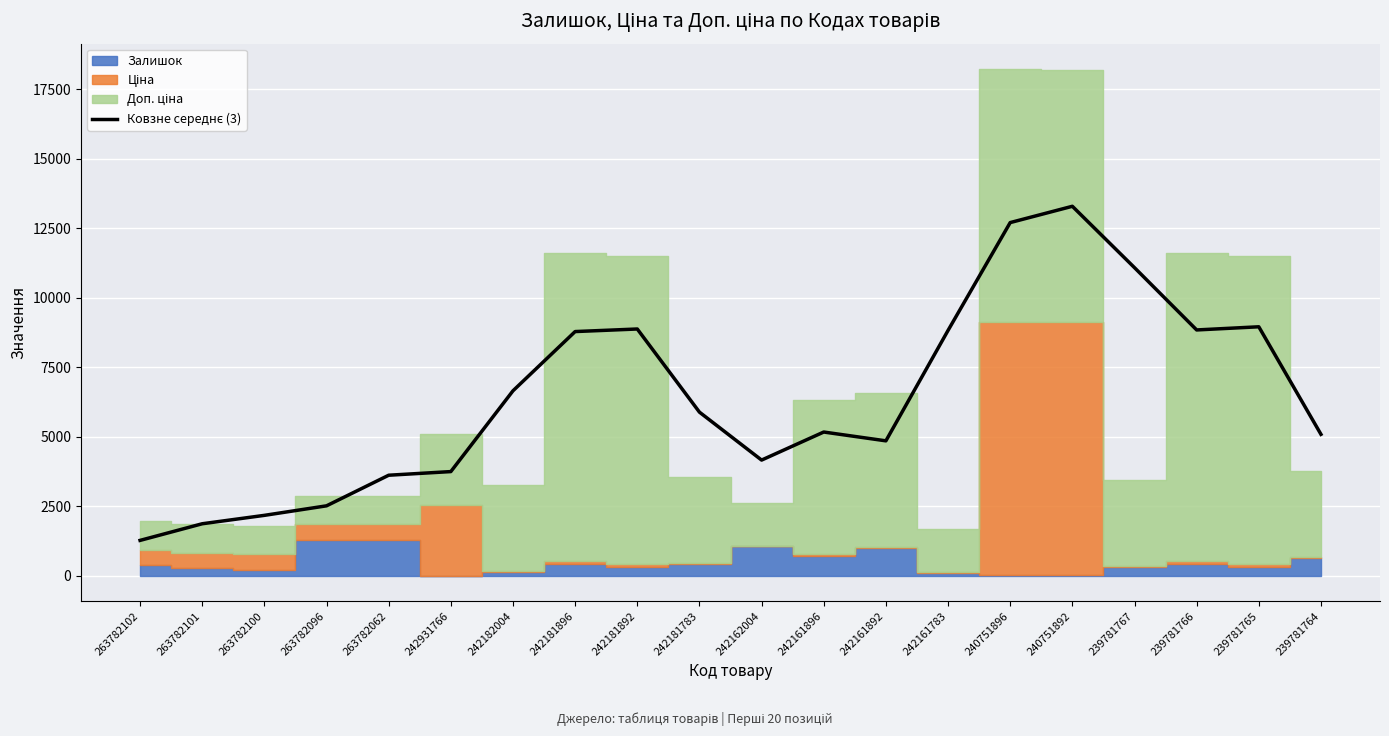

Where is the data nearest to the value 7280?

242182004